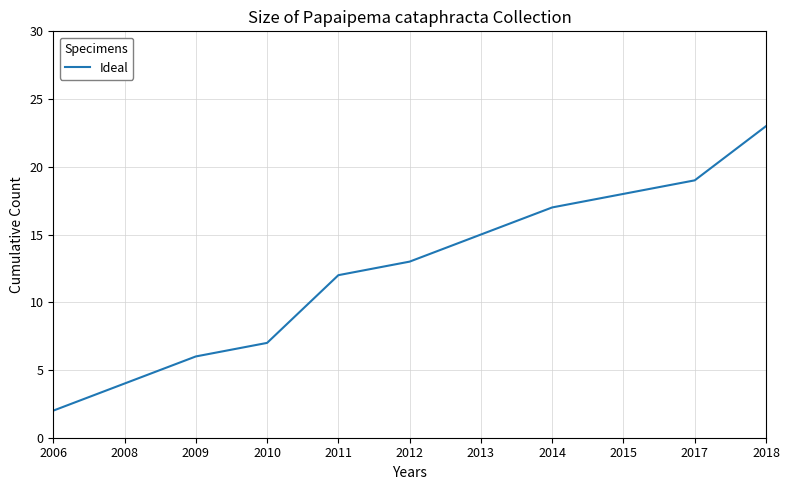

Rank the categories by value from highest to lowest.

2018, 2017, 2015, 2014, 2013, 2012, 2011, 2010, 2009, 2008, 2006